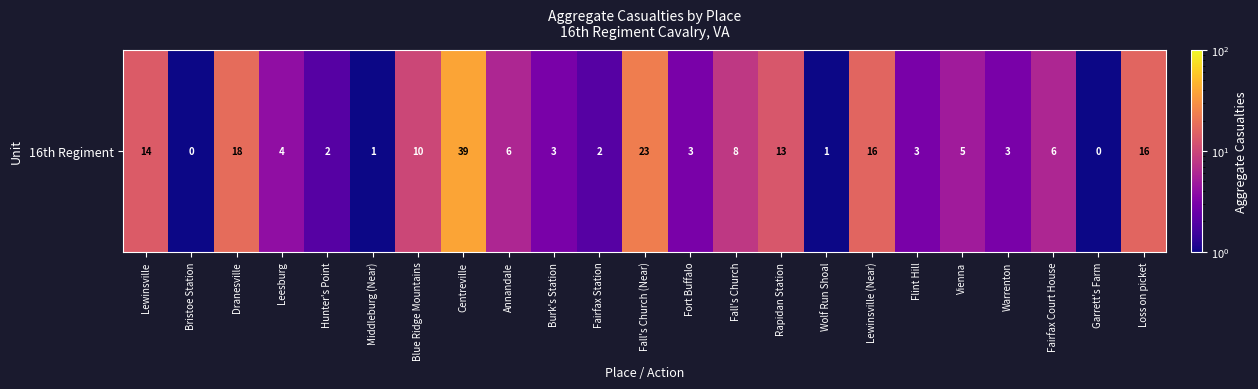

Which category has the lowest value across all series?

Bristoe Station